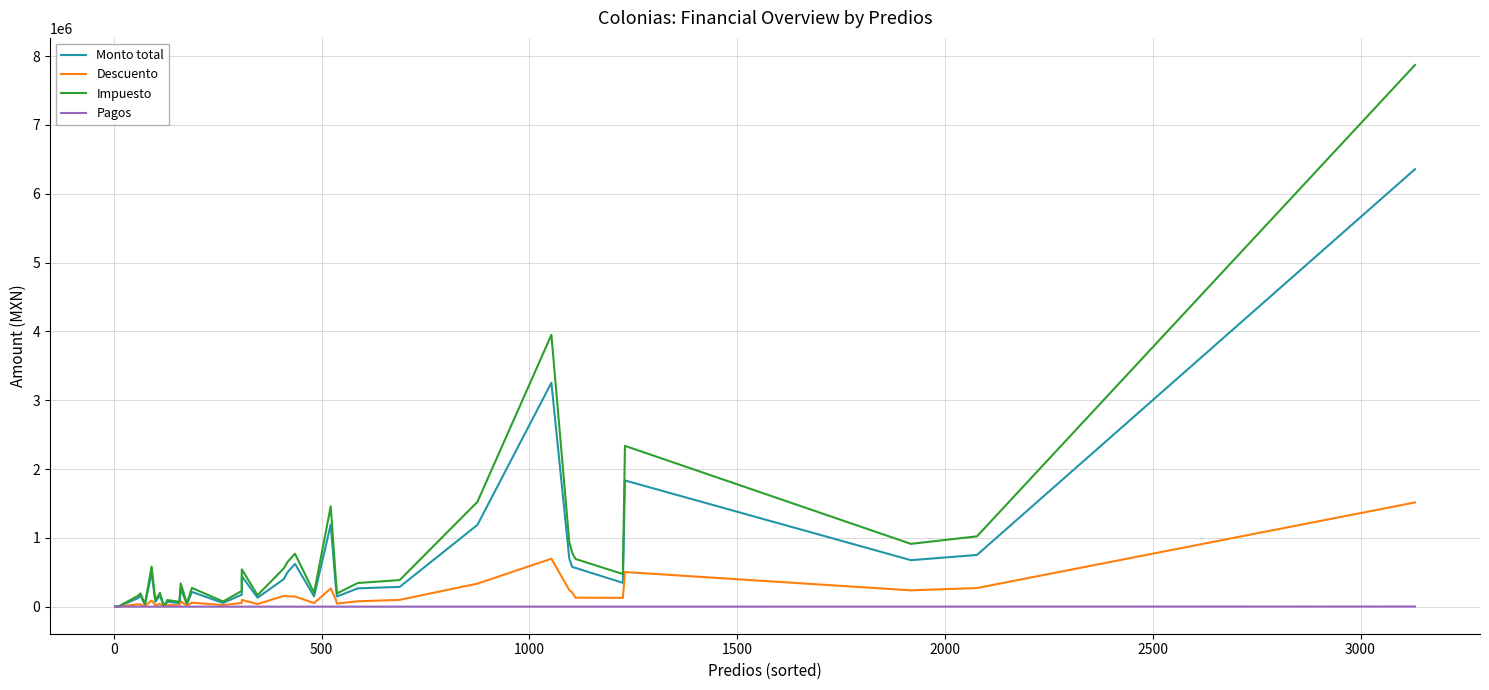

What is the difference between the Pagos values at 1500 and 500?

37